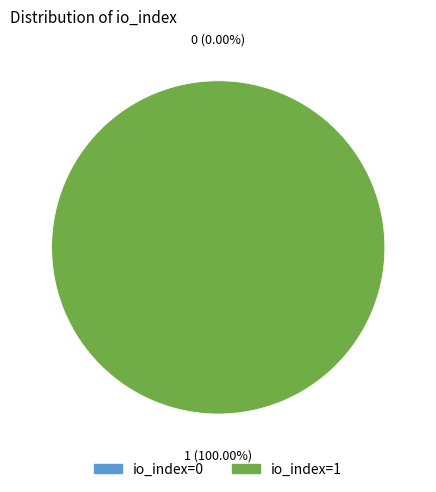

To the nearest percent, what is the average slice percentage?

50%